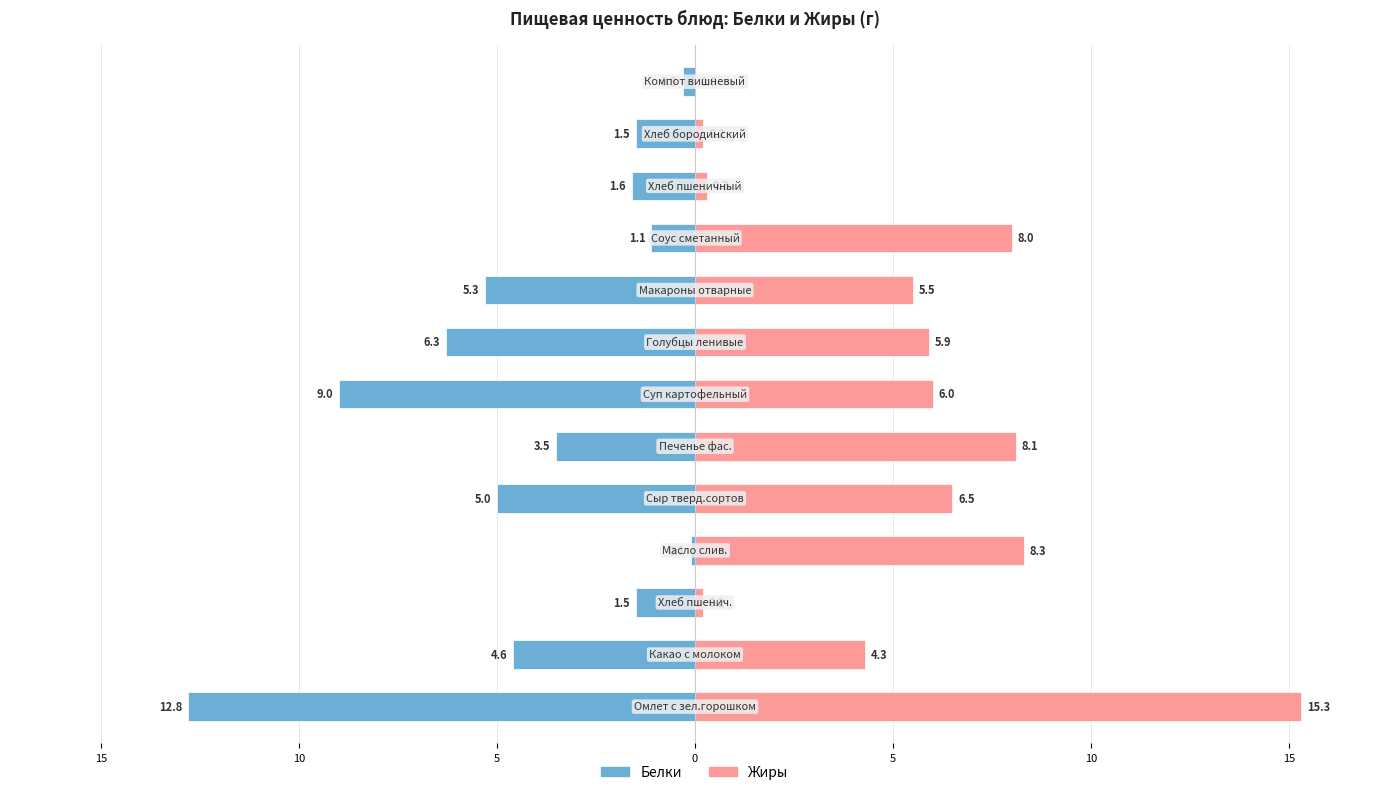

Reading left to right, extract all data points from this chart.

Белки: -12.8	-4.6	-1.5	-0.1	-5.0	-3.5	-9.0	-6.3	-5.3	-1.1	-1.6	-1.5	-0.3
Жиры: 15.3	4.3	0.2	8.3	6.5	8.1	6.0	5.9	5.5	8.0	0.3	0.2	0.0